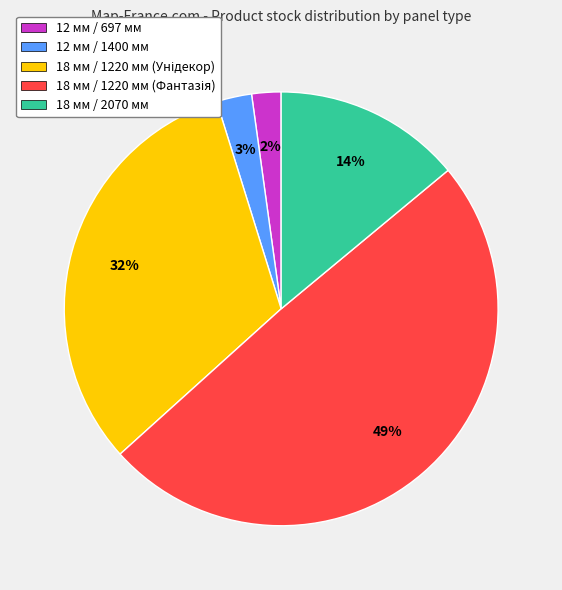

Do 12 мм / 697 мм and 12 мм / 1400 мм together represent more than half of the pie?

No